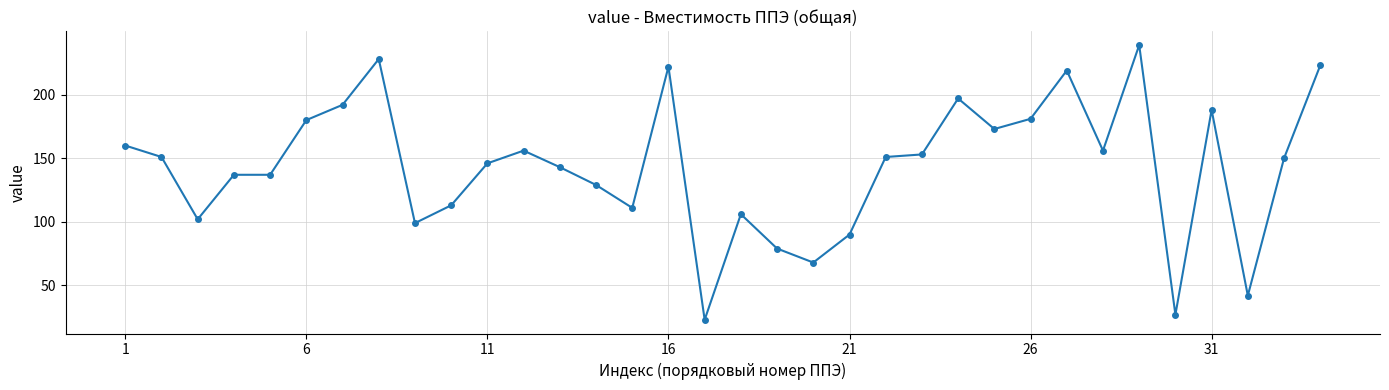

Reading left to right, list all the values displayed in this chart.

160	151	102	137	137	180	192	228	99	113	146	156	143	129	111	222	23	106	79	68	90	151	153	197	173	181	219	156	239	27	188	42	150	223